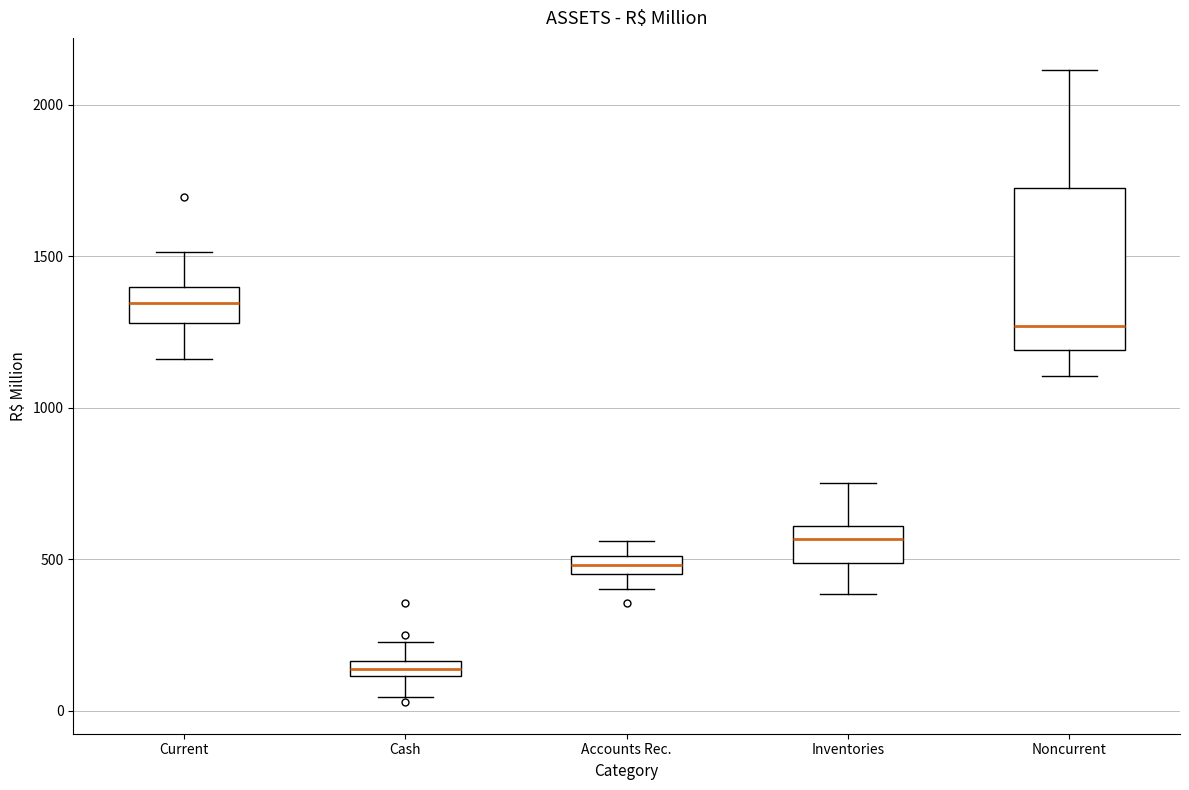

Where is the lower edge of the box for Accounts Rec. on the y-axis? The values are not printed on the chart, so give them approximately, as read against the axis.

450